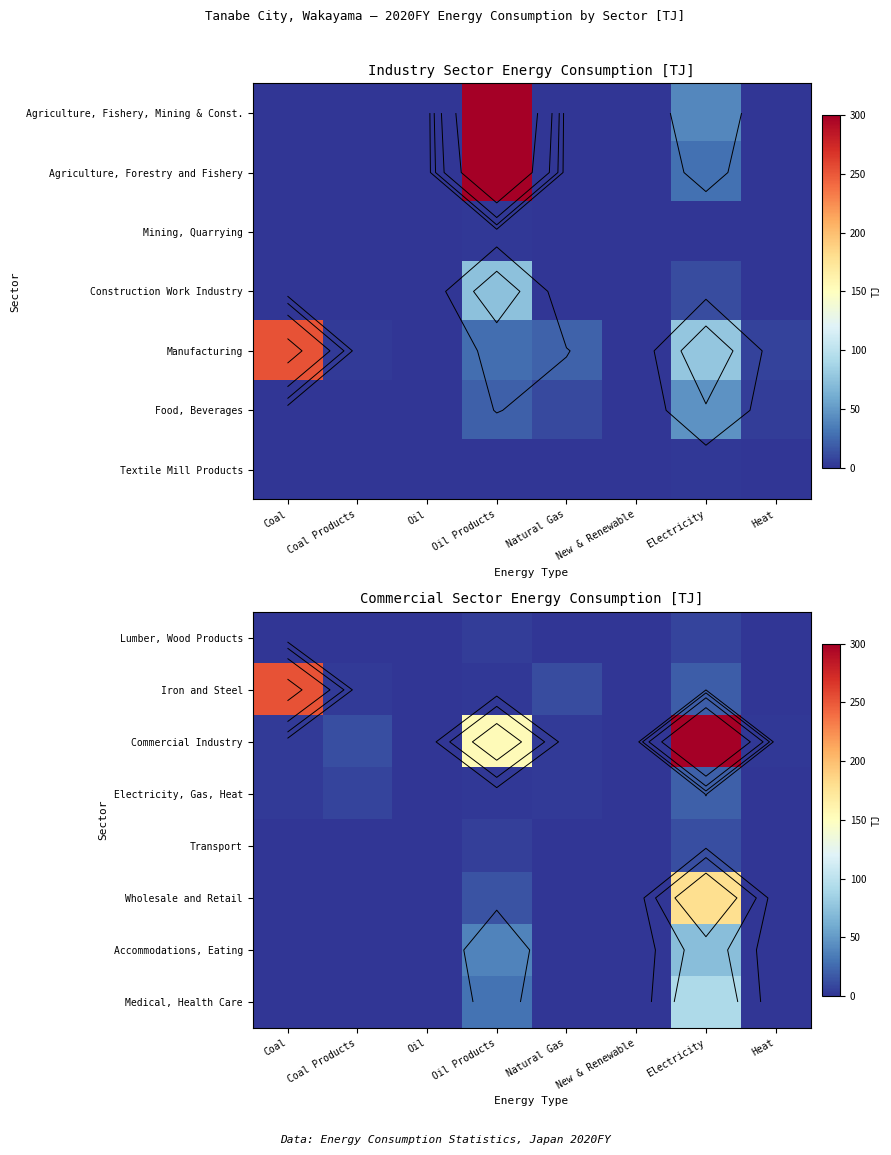

Which category has the highest value in the Medical, Health Care series?

Electricity